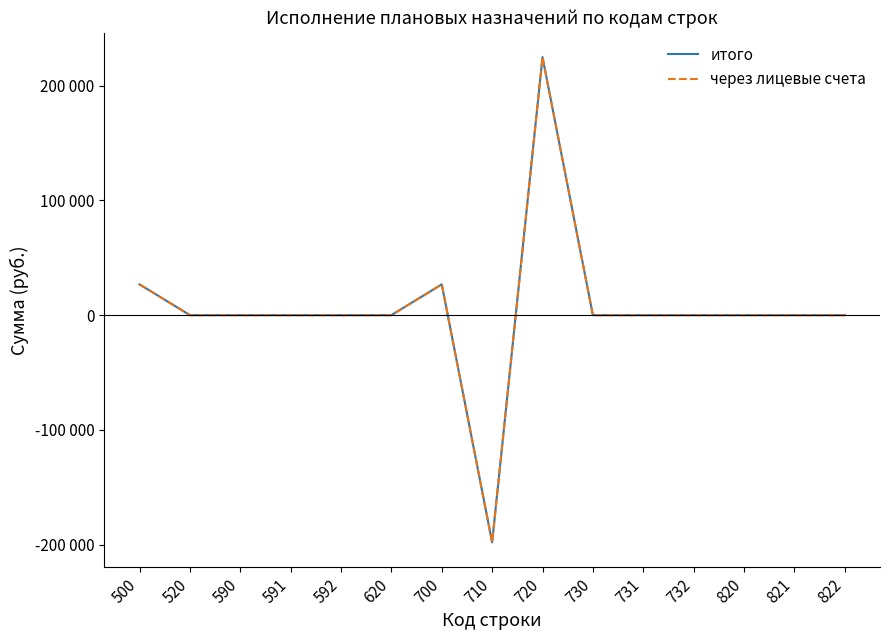

True or false: итого and через лицевые счета intersect in this chart.

False